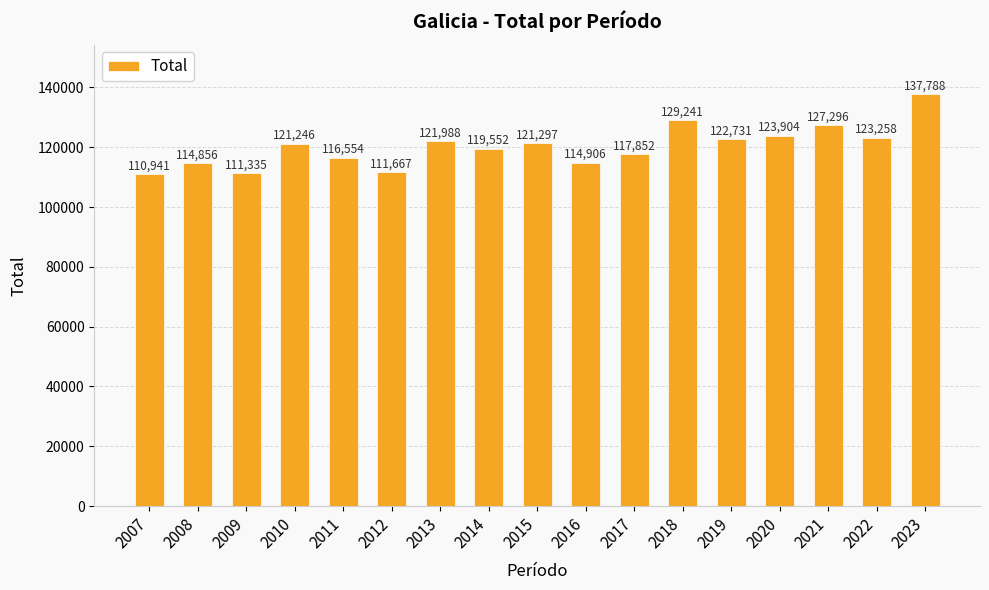

At which label is the value closest to 124364?

2020